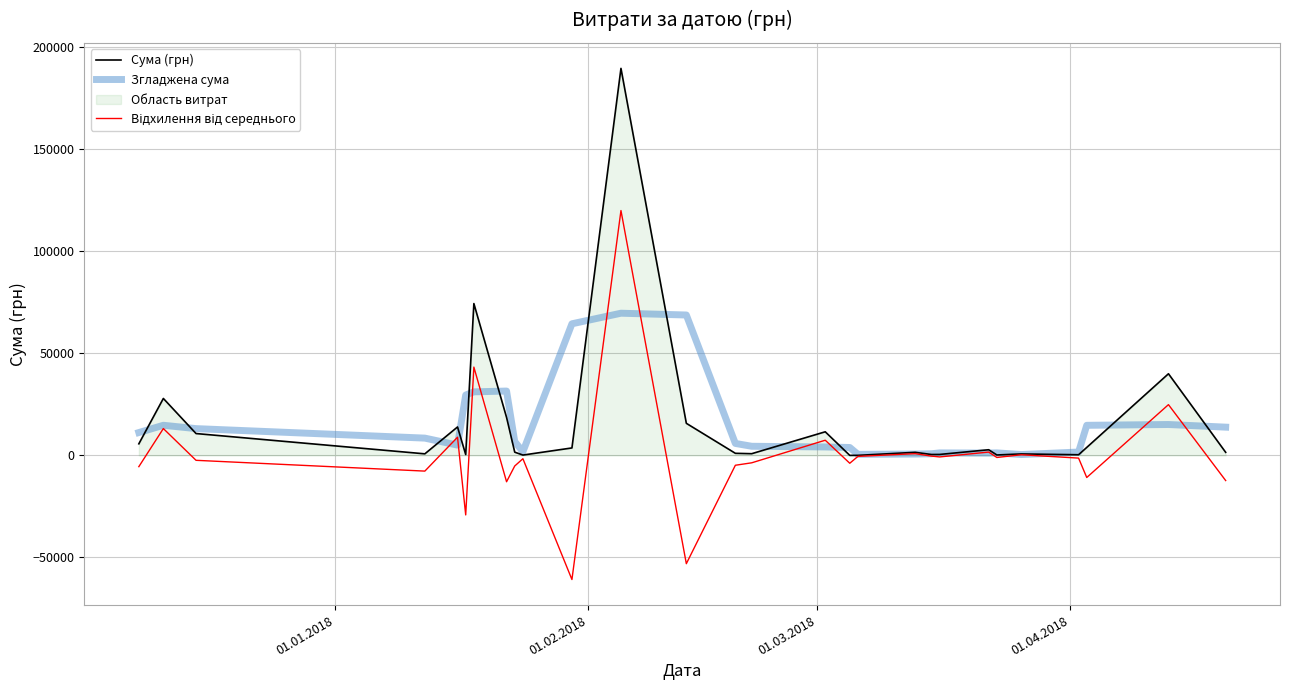

How many lines are shown in the chart?

3